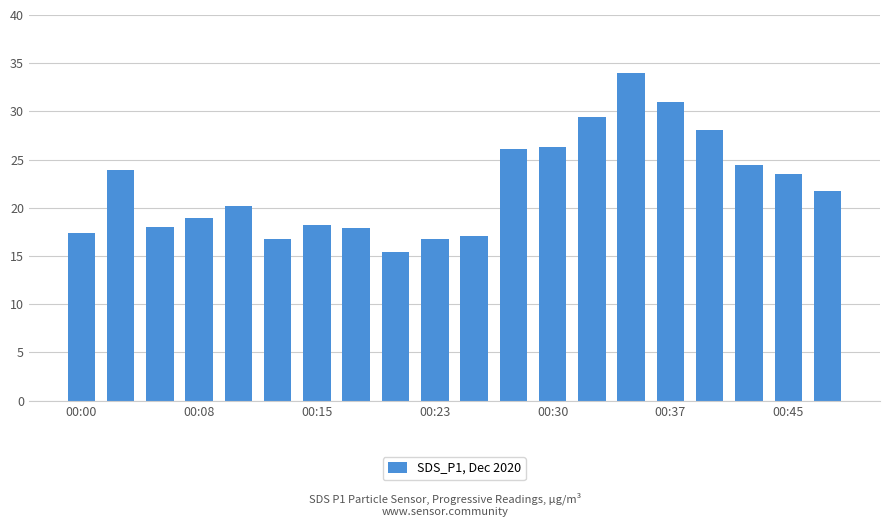

Count the number of data series in this chart.

1